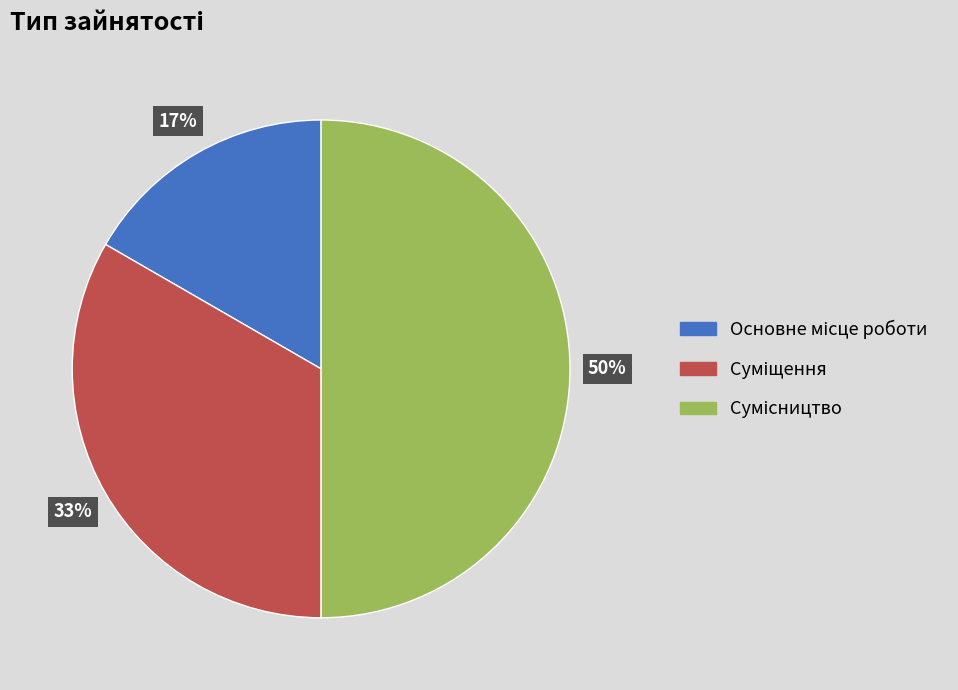

How many segments does this pie chart have?

3